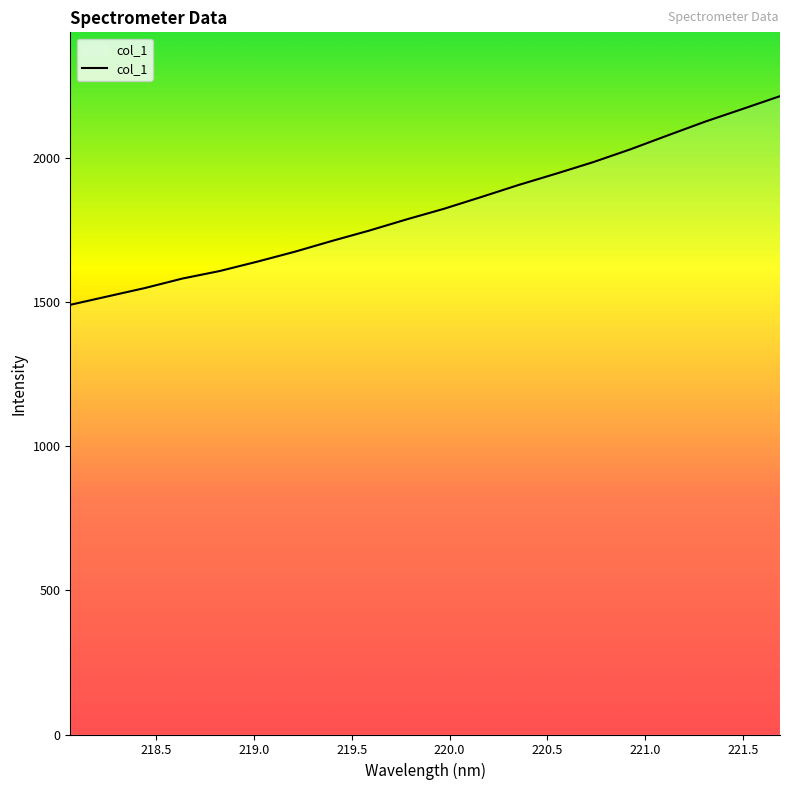

What is the greatest value displayed?

2216.1